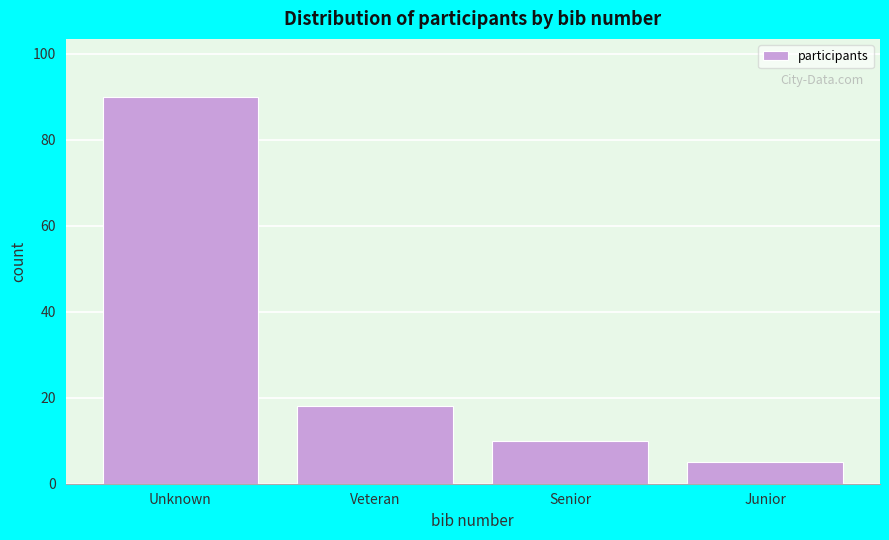

Reading left to right, what are all the values shown in this chart?

90	18	10	5